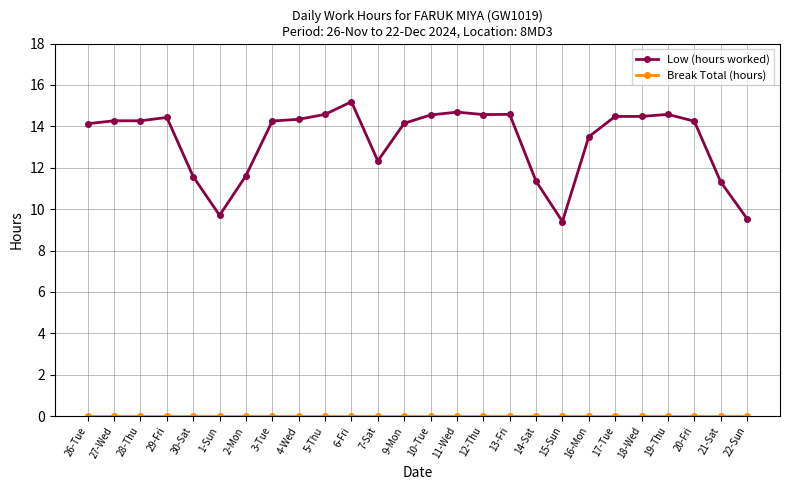

Which series changed the most between 2-Mon and 16-Mon?

Low (hours worked)